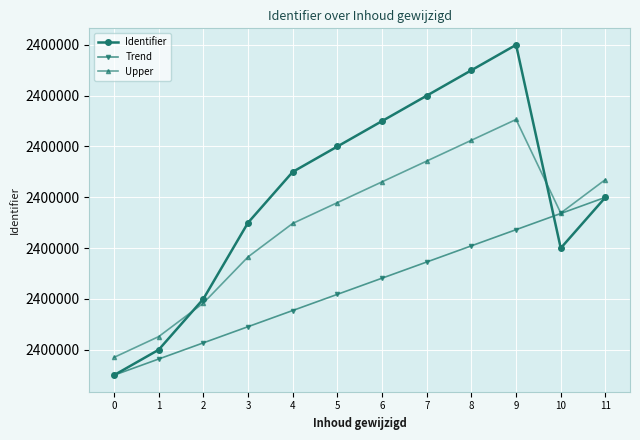

What are all the series names shown in the legend?

Identifier, Trend, Upper